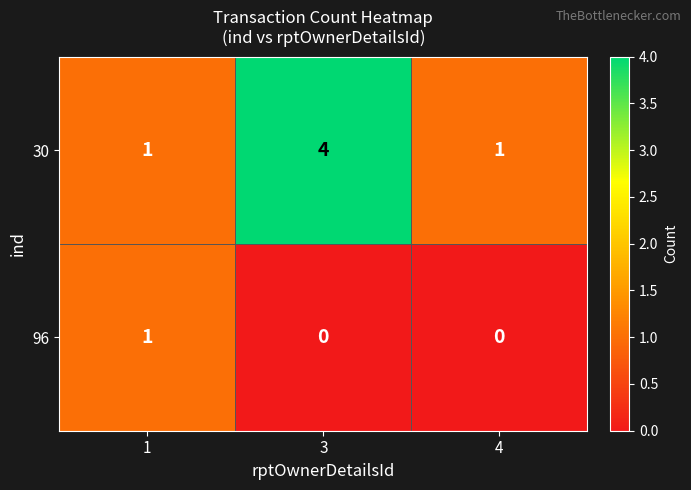

Rank the series by their average value, from lowest to highest.

96, 30